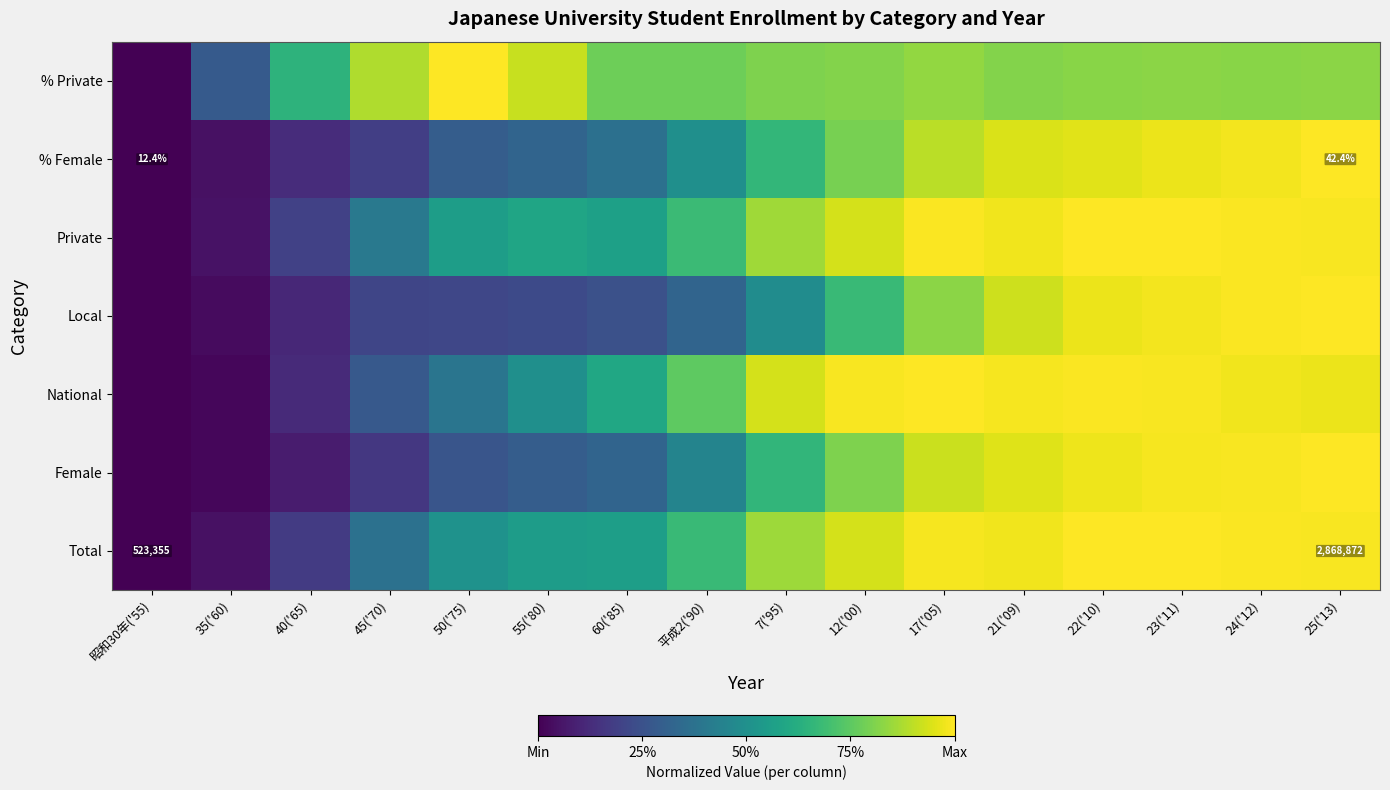

The value of Private at 35('60) is 0.1. True or false?

True